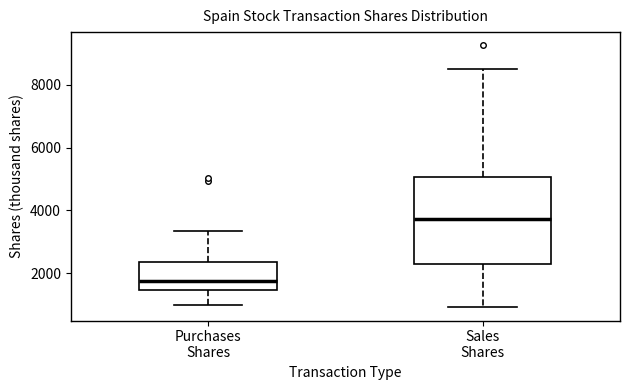

Reading left to right, read every box against the y-axis: the position of its median line, the range the box covers, and the ends of its whiskers. The values are not printed on the chart, so give them approximately, as read against the axis.

Purchases Shares: median 1800, box 1400 to 2400, whiskers 1000 to 3400
Sales Shares: median 3800, box 2200 to 5000, whiskers 1000 to 8400